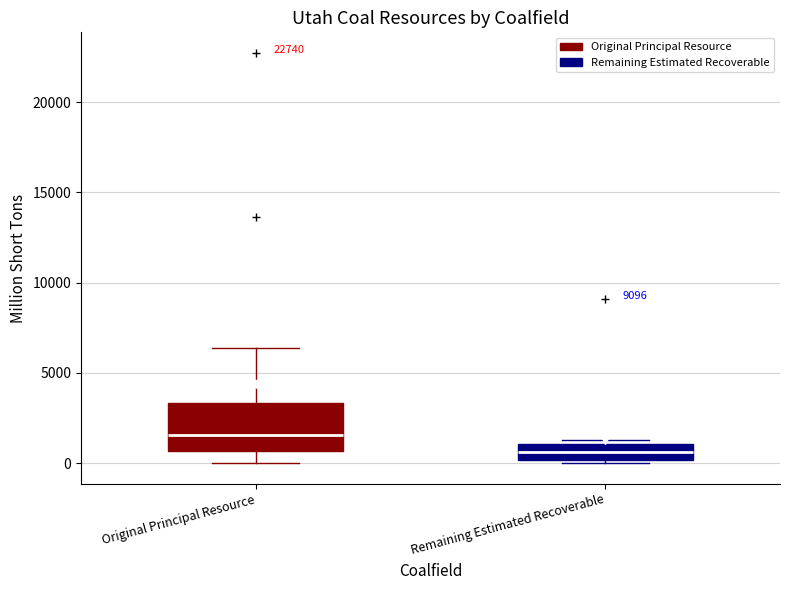

Which box is the tallest, from its lower edge to its upper edge?

Original Principal Resource